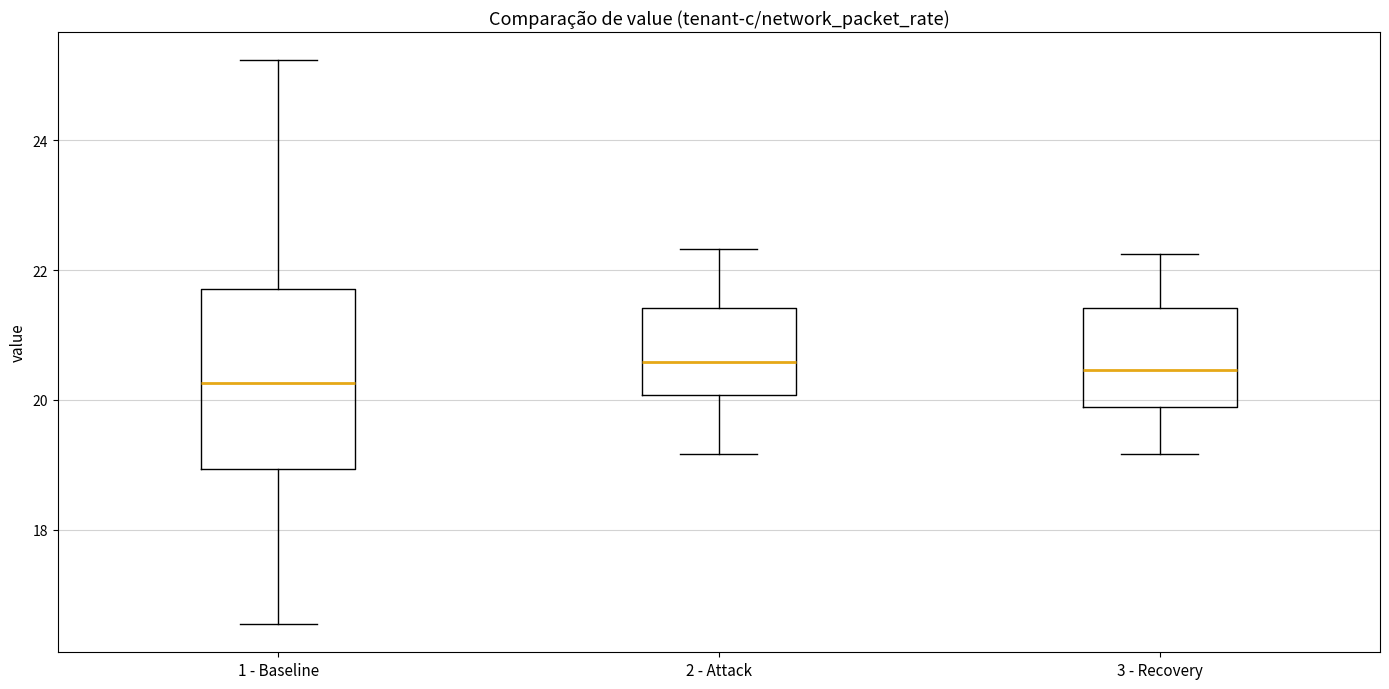

Where is the lower edge of the box for 3 - Recovery on the y-axis? The values are not printed on the chart, so give them approximately, as read against the axis.

19.8